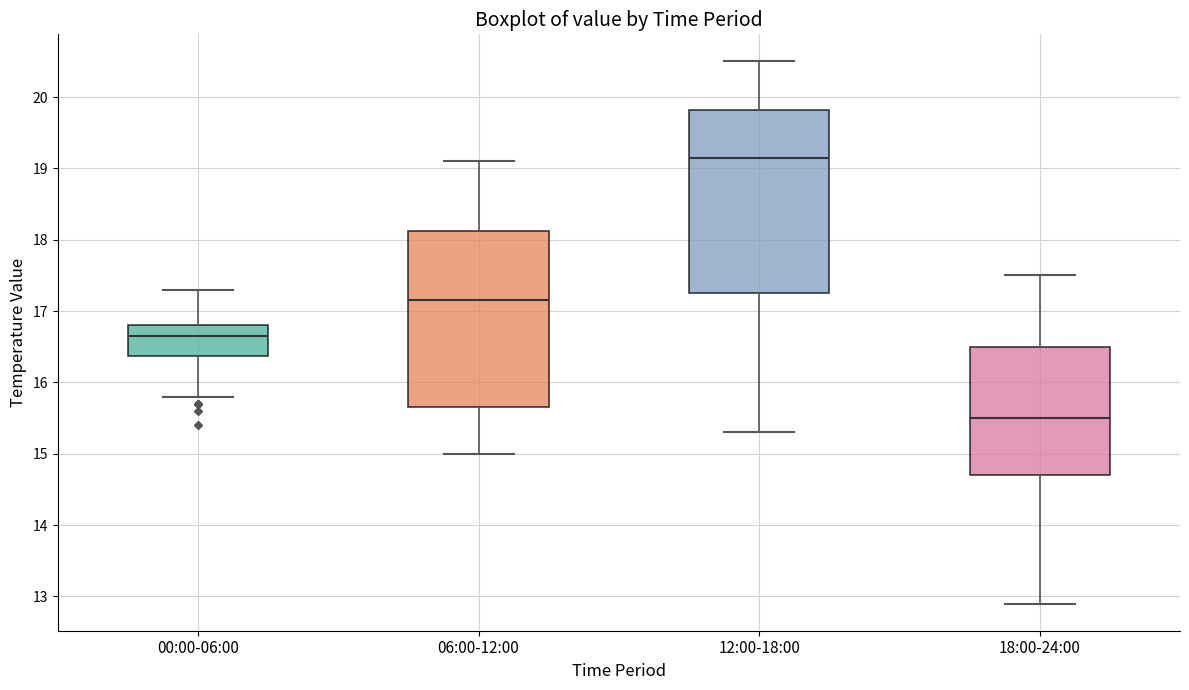

Where does the upper whisker of the box for 00:00-06:00 end on the y-axis? The values are not printed on the chart, so give them approximately, as read against the axis.

17.3